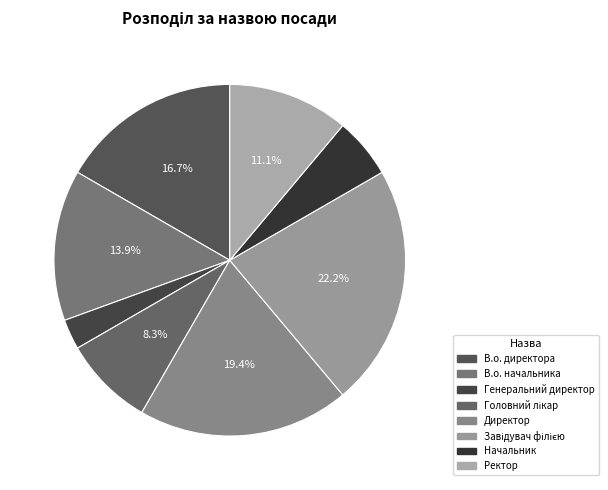

To the nearest percent, what is the average slice percentage?

12%